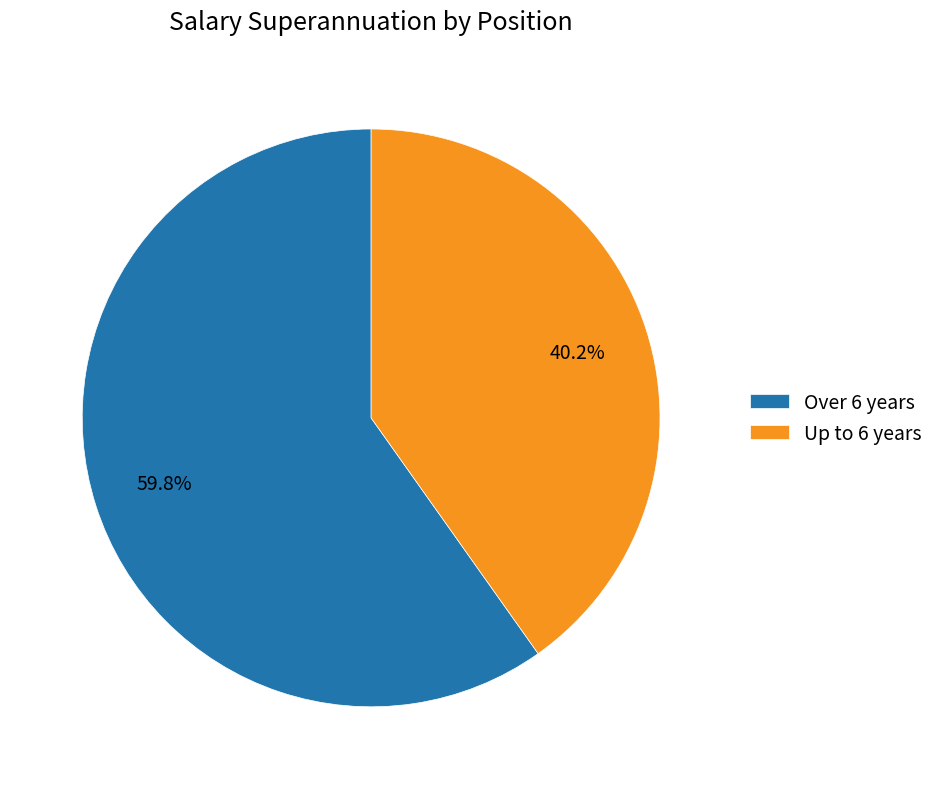

Which category has the biggest portion of the pie?

Over 6 years